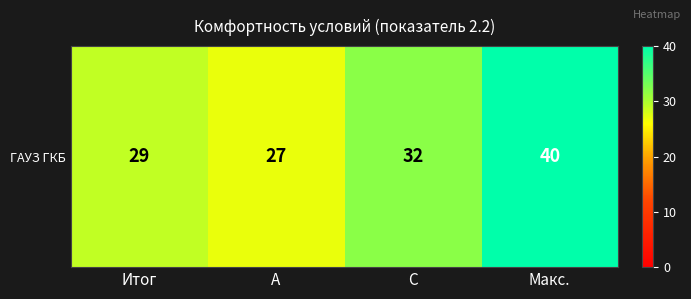

What is the maximum value shown in the chart?

40